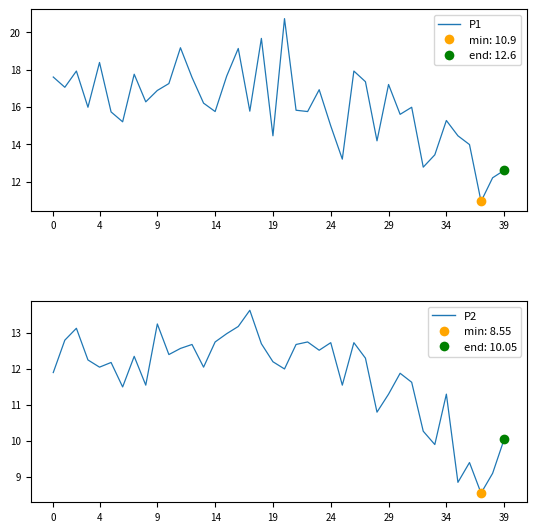

Which series contains the lowest Y value?

P2